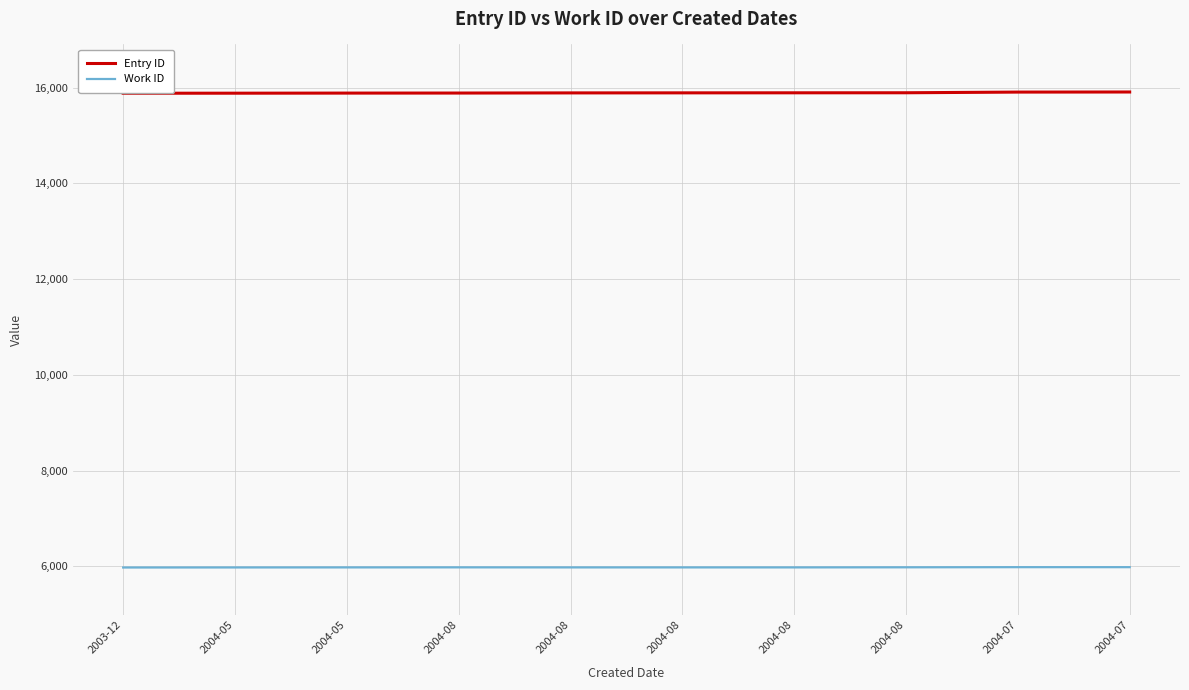

List the labels in order of Entry ID value, largest first.

2004-07, 2004-07, 2004-08, 2004-08, 2004-08, 2004-08, 2004-08, 2004-05, 2004-05, 2003-12